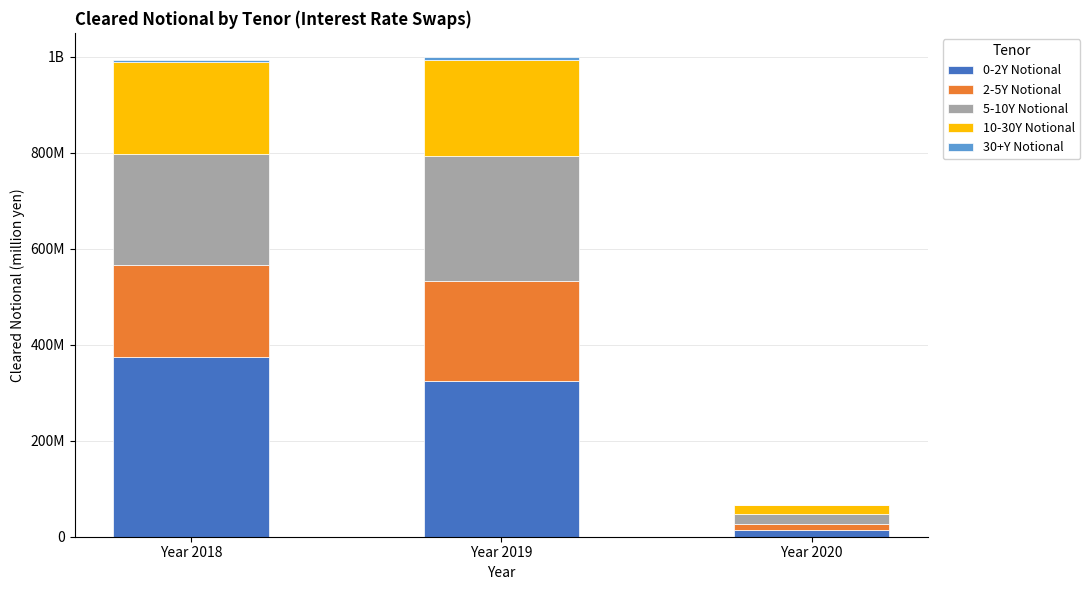

Are the bars grouped side by side (vs. stacked)?

No